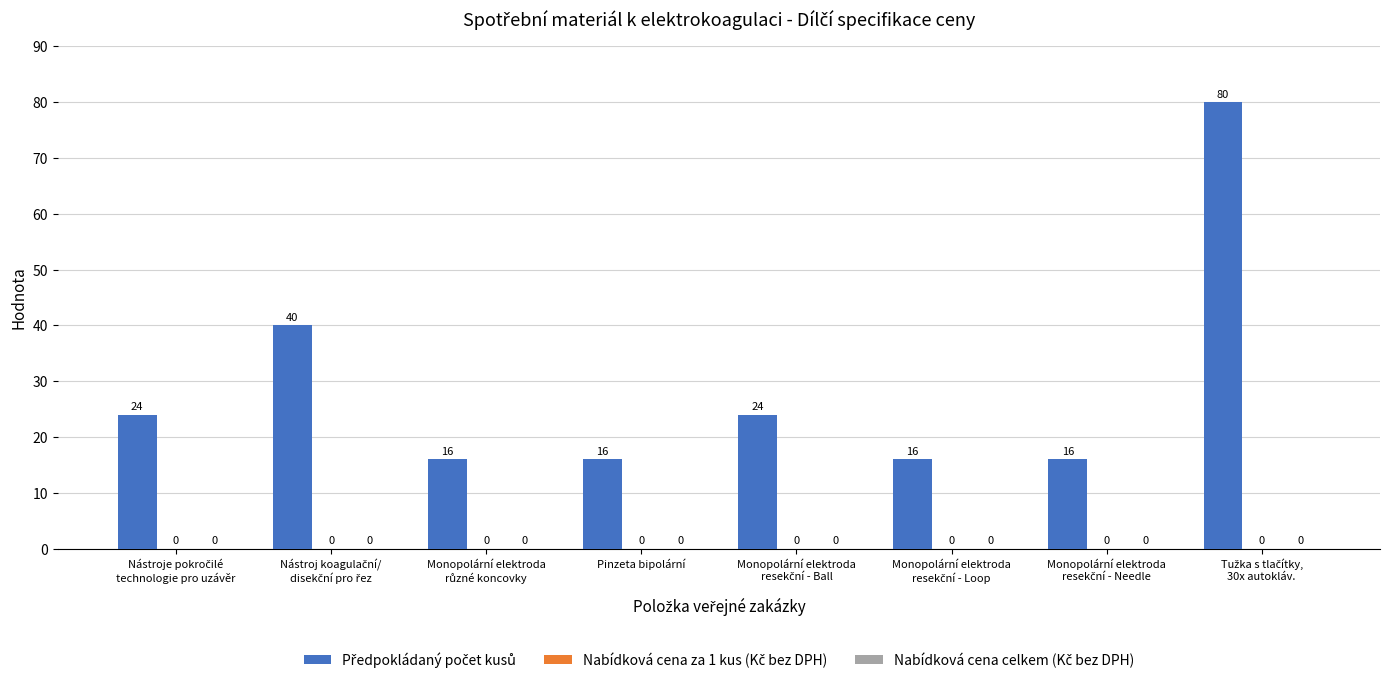

Reading left to right, extract all data points from this chart.

Předpokládaný počet kusů: Nástroje pokročilé
technologie pro uzávěr=24	Nástroj koagulační/
disekční pro řez=40	Monopolární elektroda
různé koncovky=16	Pinzeta bipolární=16	Monopolární elektroda
resekční - Ball=24	Monopolární elektroda
resekční - Loop=16	Monopolární elektroda
resekční - Needle=16	Tužka s tlačítky,
30x autokláv.=80
Nabídková cena za 1 kus (Kč bez DPH): Nástroje pokročilé
technologie pro uzávěr=0	Nástroj koagulační/
disekční pro řez=0	Monopolární elektroda
různé koncovky=0	Pinzeta bipolární=0	Monopolární elektroda
resekční - Ball=0	Monopolární elektroda
resekční - Loop=0	Monopolární elektroda
resekční - Needle=0	Tužka s tlačítky,
30x autokláv.=0
Nabídková cena celkem (Kč bez DPH): Nástroje pokročilé
technologie pro uzávěr=0	Nástroj koagulační/
disekční pro řez=0	Monopolární elektroda
různé koncovky=0	Pinzeta bipolární=0	Monopolární elektroda
resekční - Ball=0	Monopolární elektroda
resekční - Loop=0	Monopolární elektroda
resekční - Needle=0	Tužka s tlačítky,
30x autokláv.=0